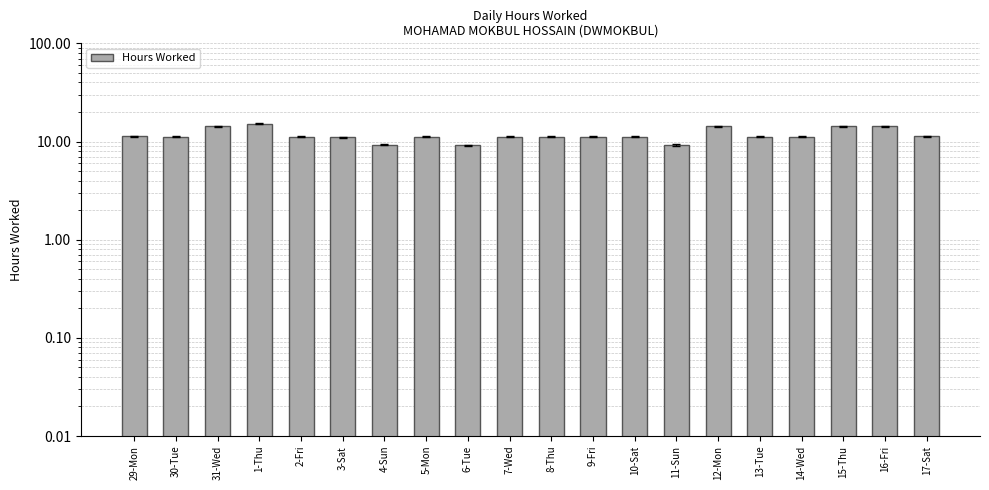

Reading right to left, extract all data points from this chart.

17-Sat=11.3	16-Fri=14.3	15-Thu=14.3	14-Wed=11.2	13-Tue=11.2	12-Mon=14.3	11-Sun=9.2	10-Sat=11.2	9-Fri=11.2	8-Thu=11.2	7-Wed=11.2	6-Tue=9.2	5-Mon=11.2	4-Sun=9.3	3-Sat=11.1	2-Fri=11.2	1-Thu=15.2	31-Wed=14.2	30-Tue=11.2	29-Mon=11.4